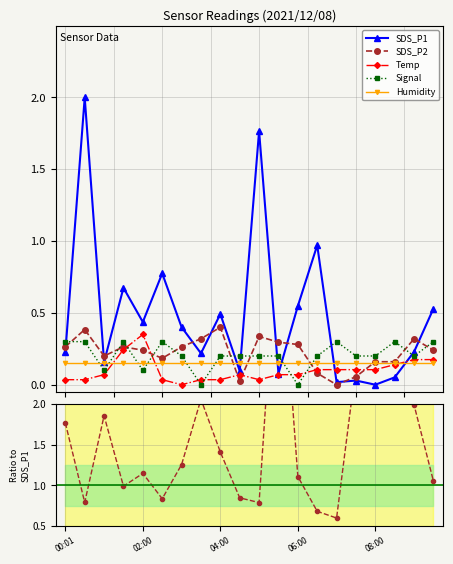

True or false: Signal and Humidity intersect in this chart.

True